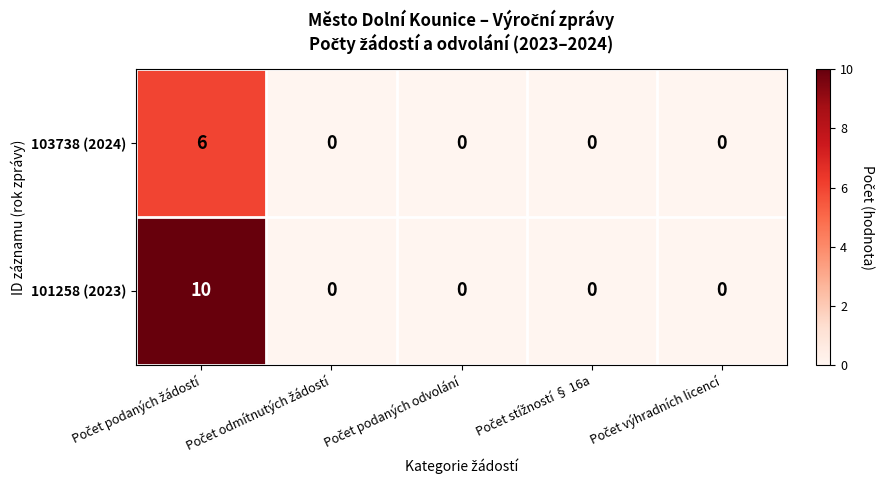

Which series has the largest total across all categories?

101258 (2023)